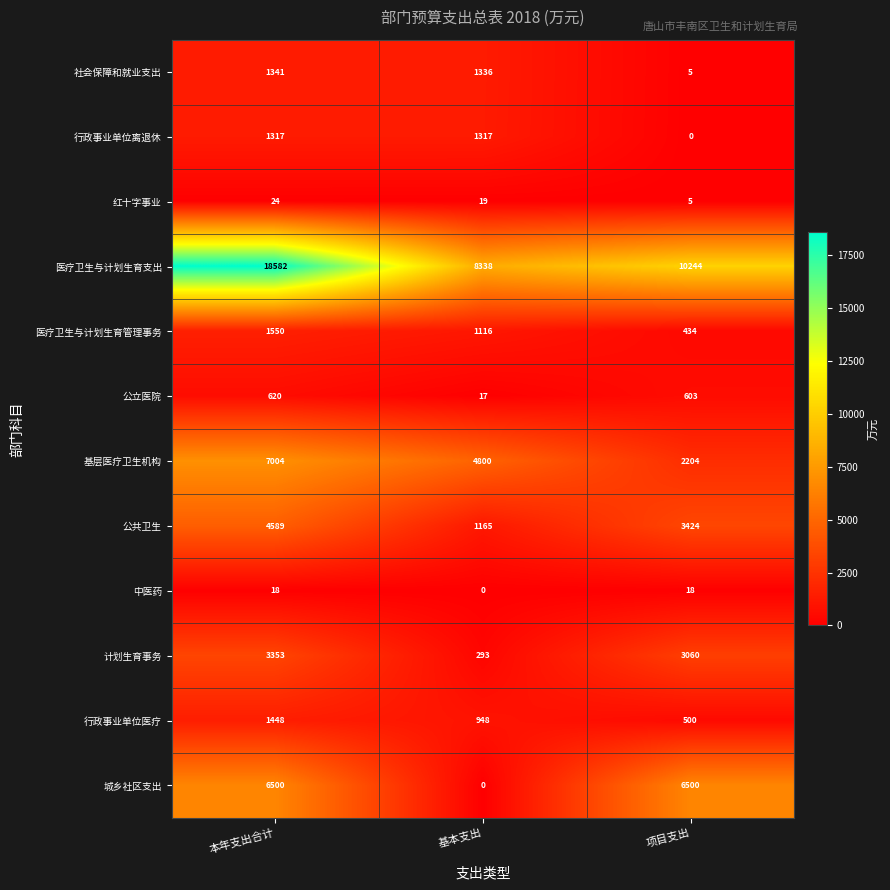

How many 行政事业单位离退休 values are between 0 and 1317?

3